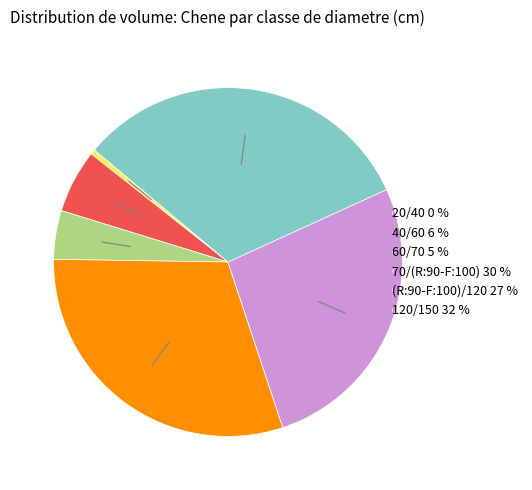

What is the smallest slice in the pie chart?

20/40